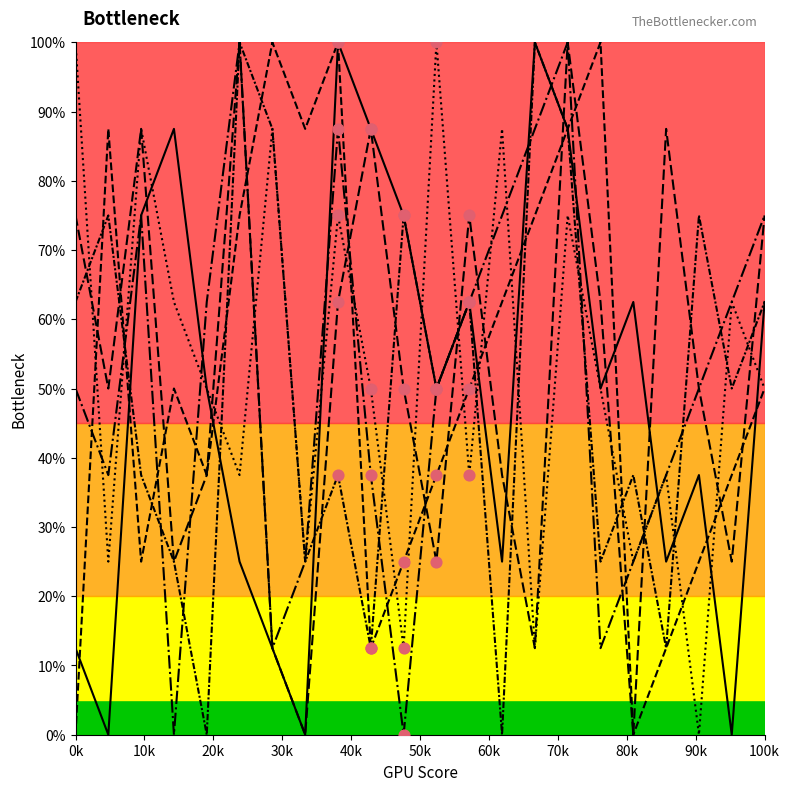

Is this an area chart (filled region under the line)?

No